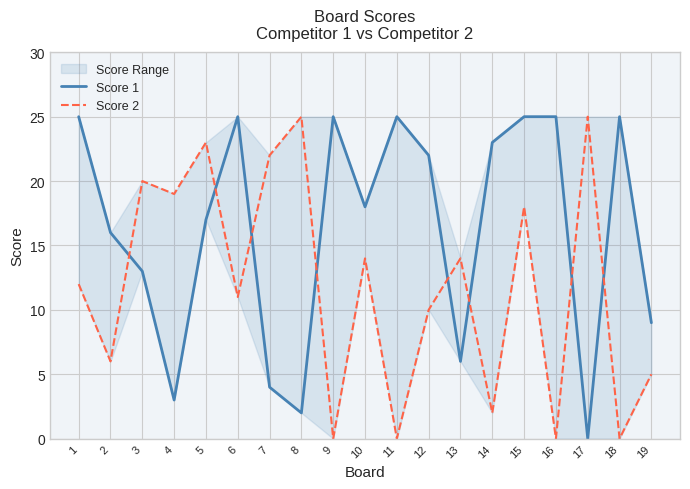

Is the value of Score 1 at 10 greater than the value of Score 2 at 14?

Yes